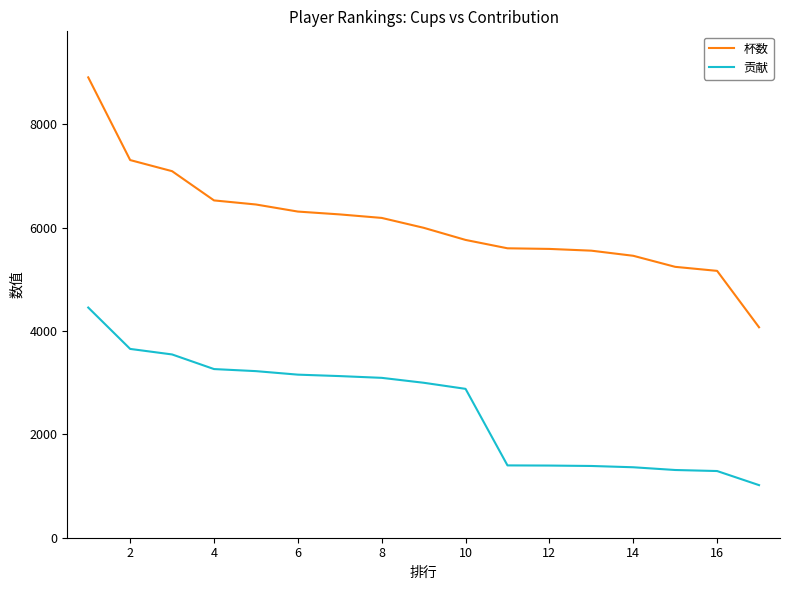

What is the lowest value of the 杯数 series?

4074